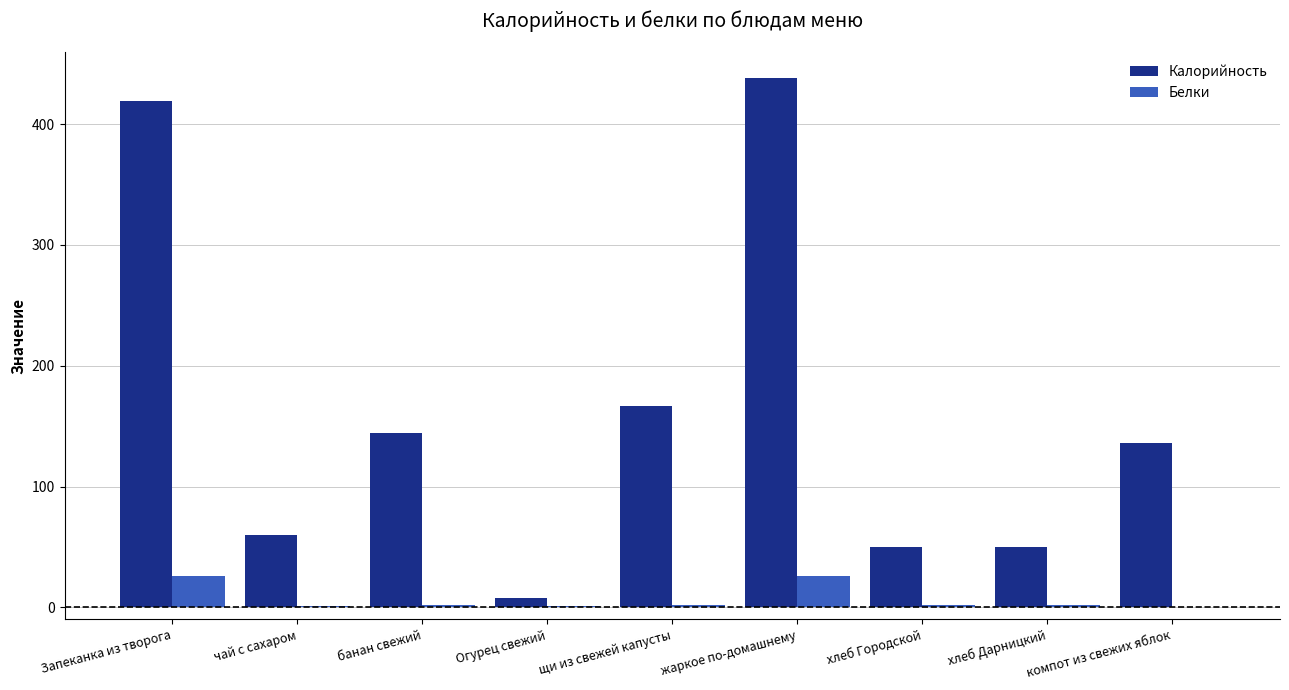

What is the highest value of the Калорийность series?

438